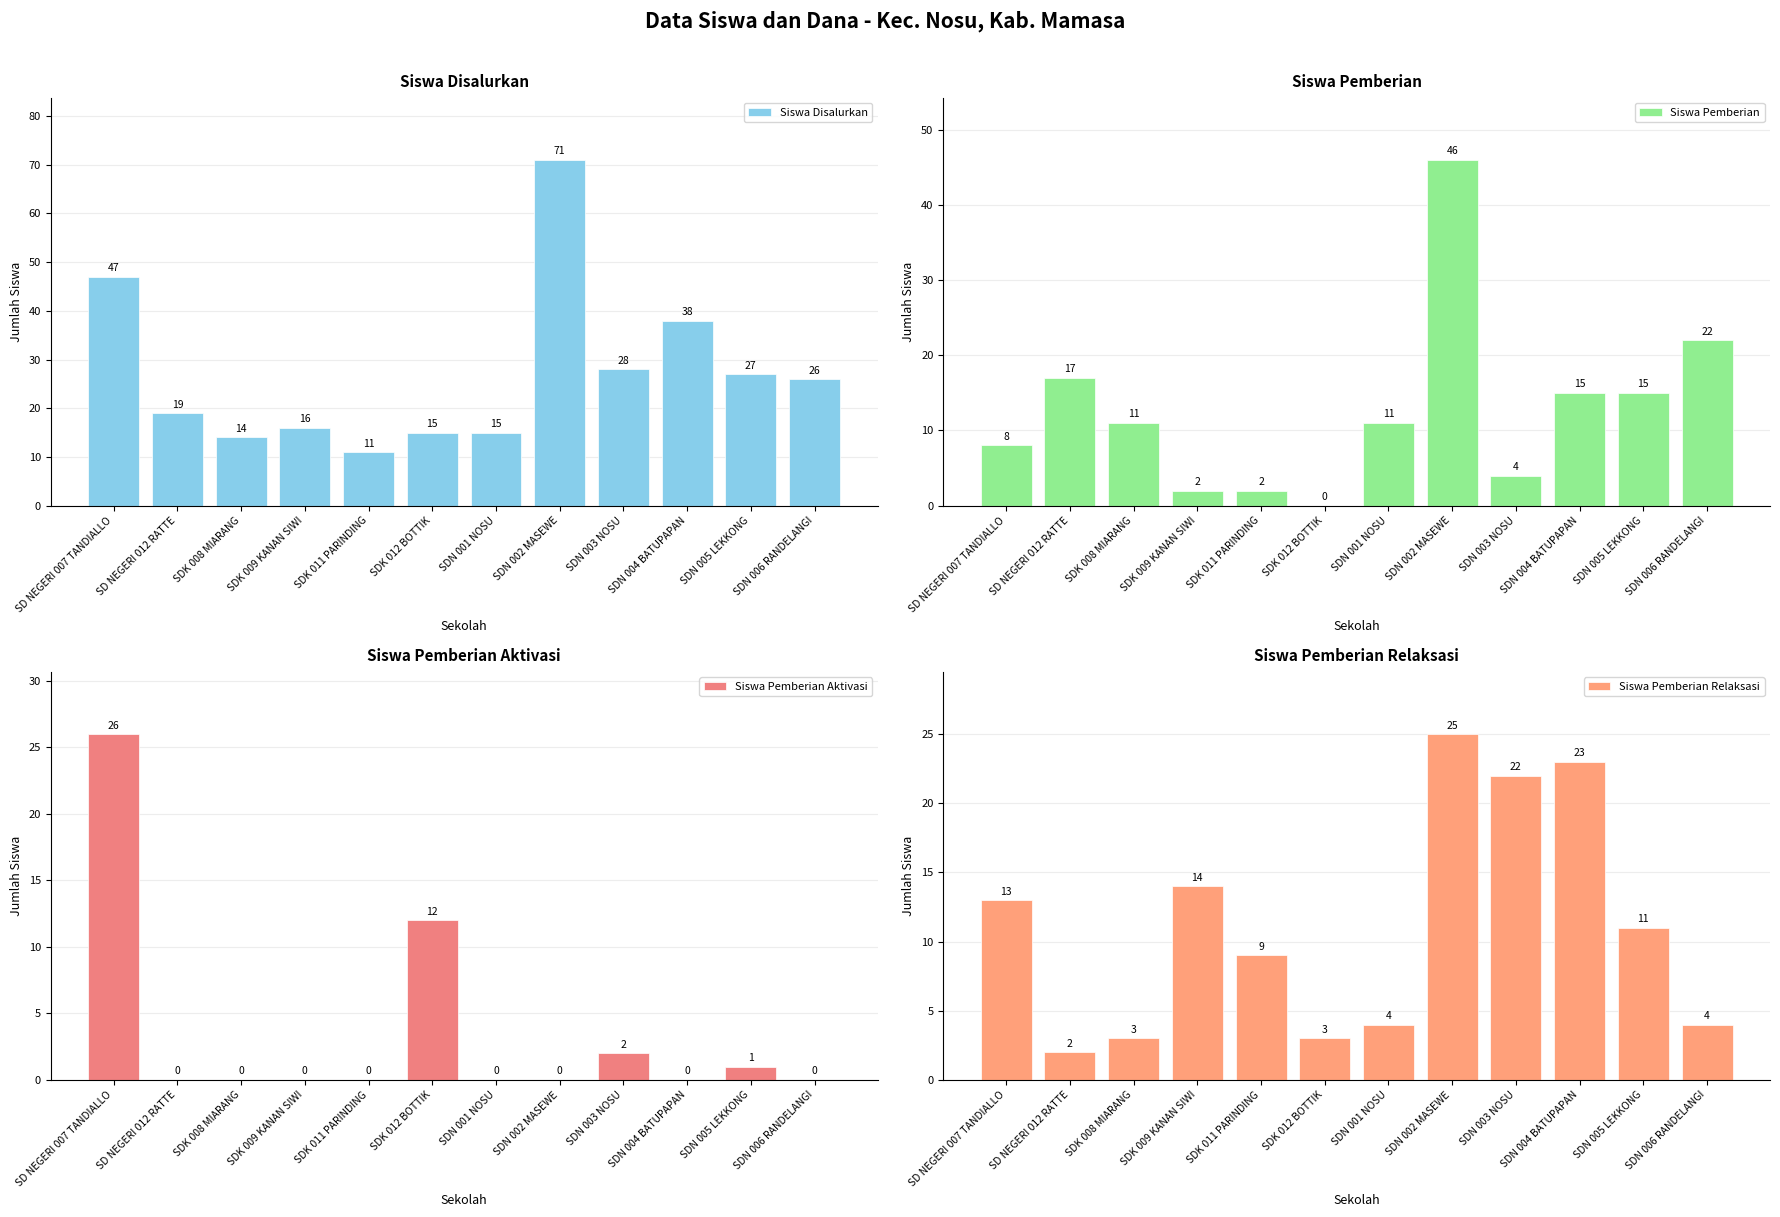

Which has a higher value, SDN 003 NOSU or SDK 011 PARINDING?

SDN 003 NOSU